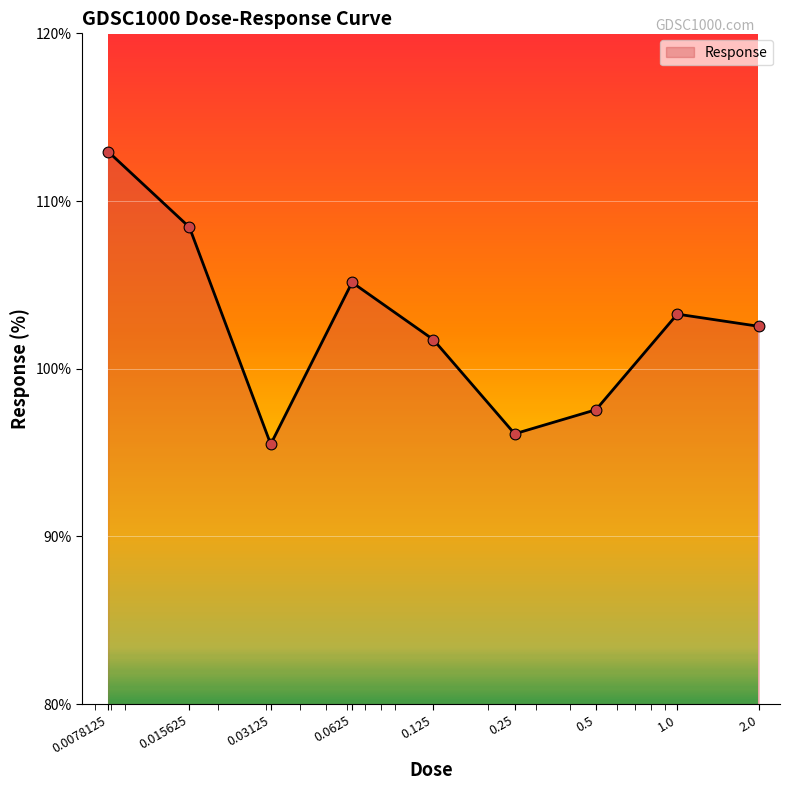

What is the difference between the maximum and minimum values?

17.5